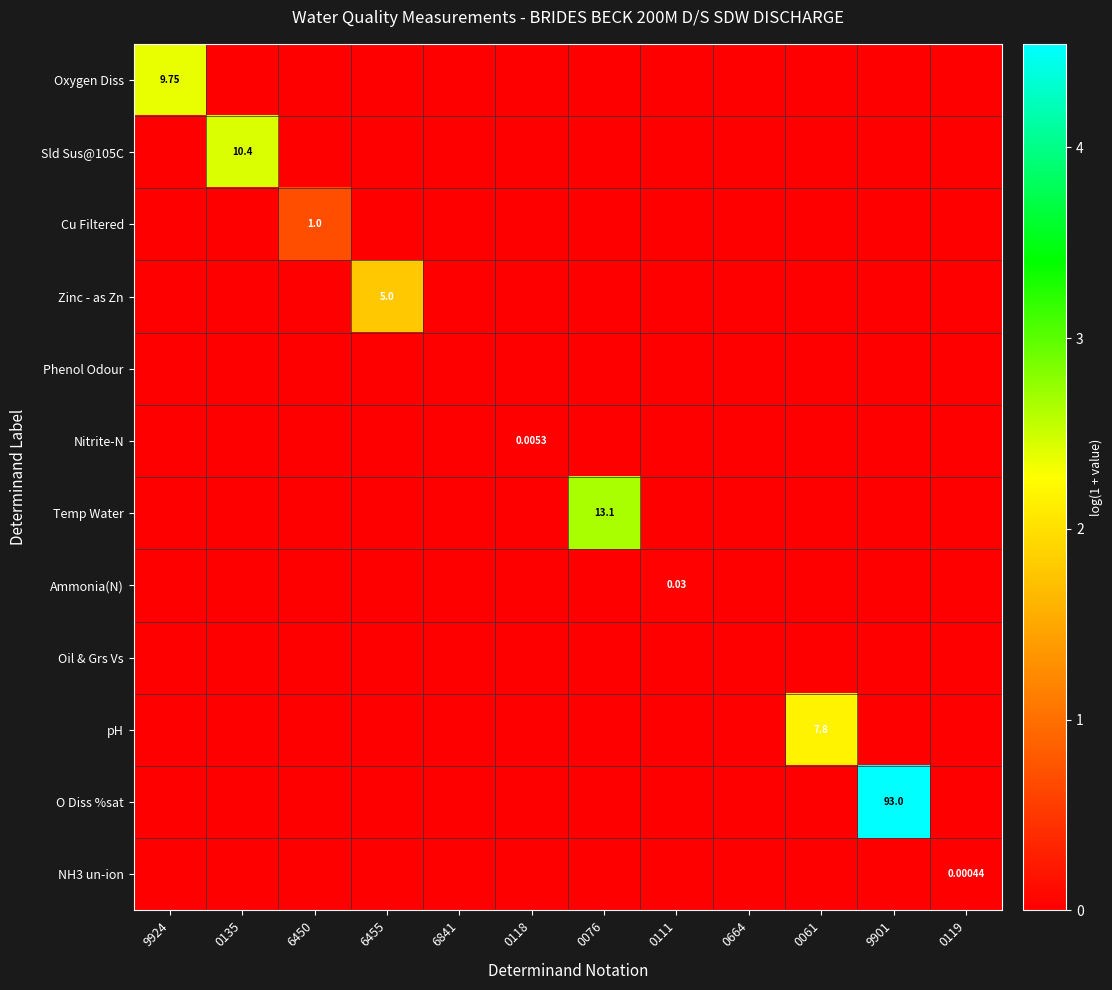

How many distinct data groups are displayed?

12